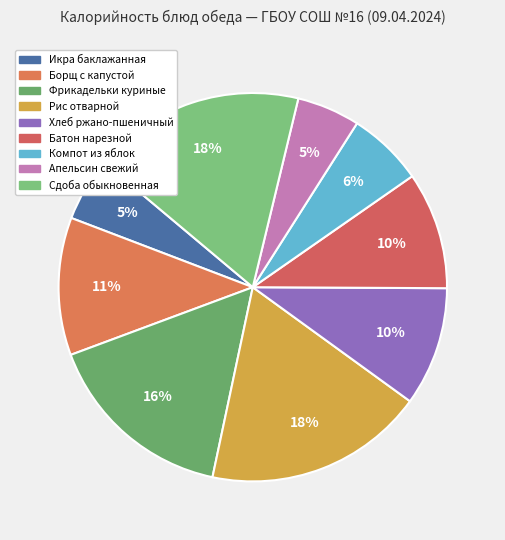

Count the number of slices in the pie.

9